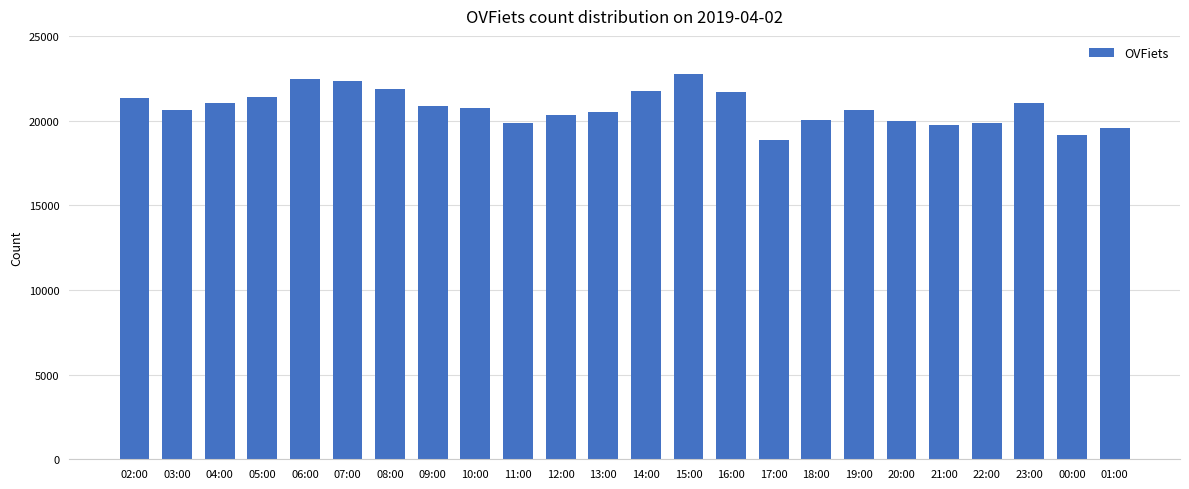

Approximately how many times larger is the value at 02:00 compared to 18:00?

1.1